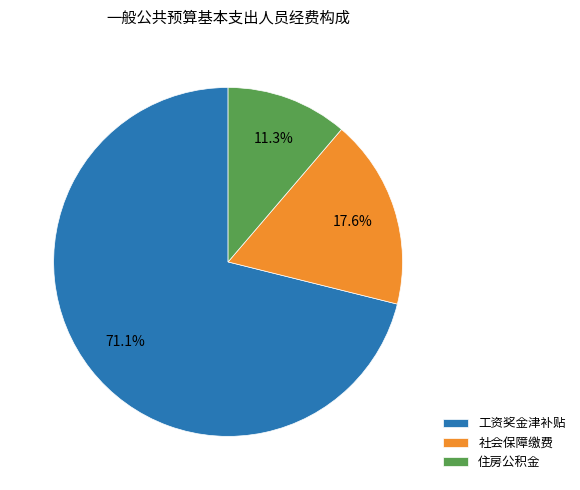

Count the number of slices in the pie.

3